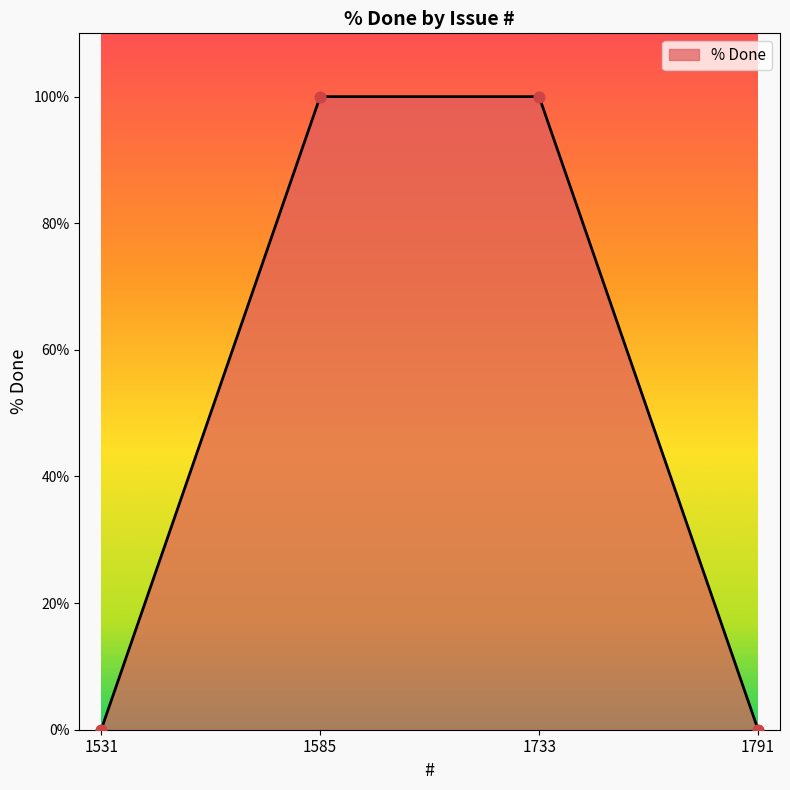

What is the change in value from 1531 to 1733?

+100